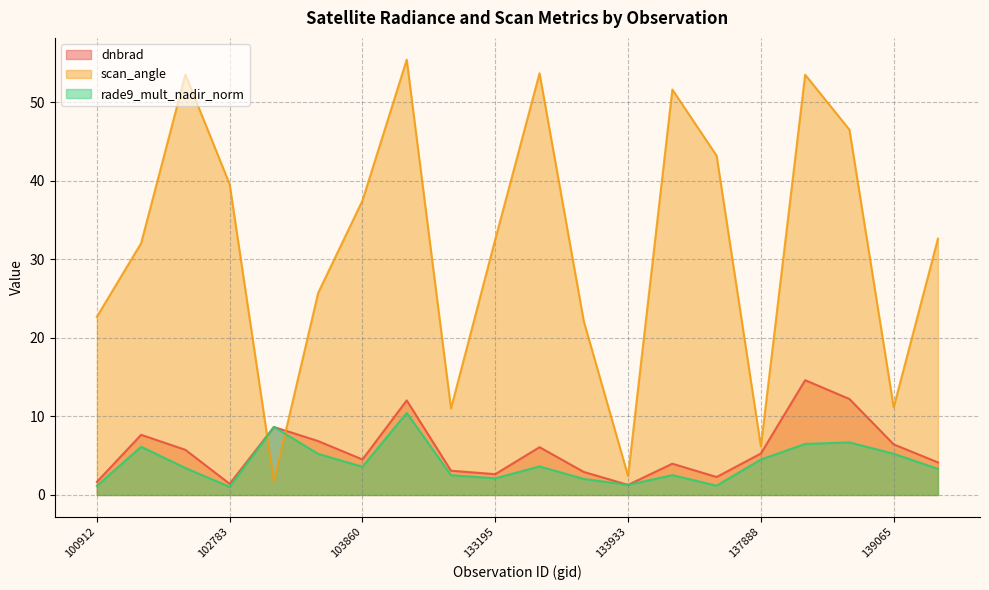

Which series ends up on top after the final intersection of scan_angle and dnbrad?

scan_angle